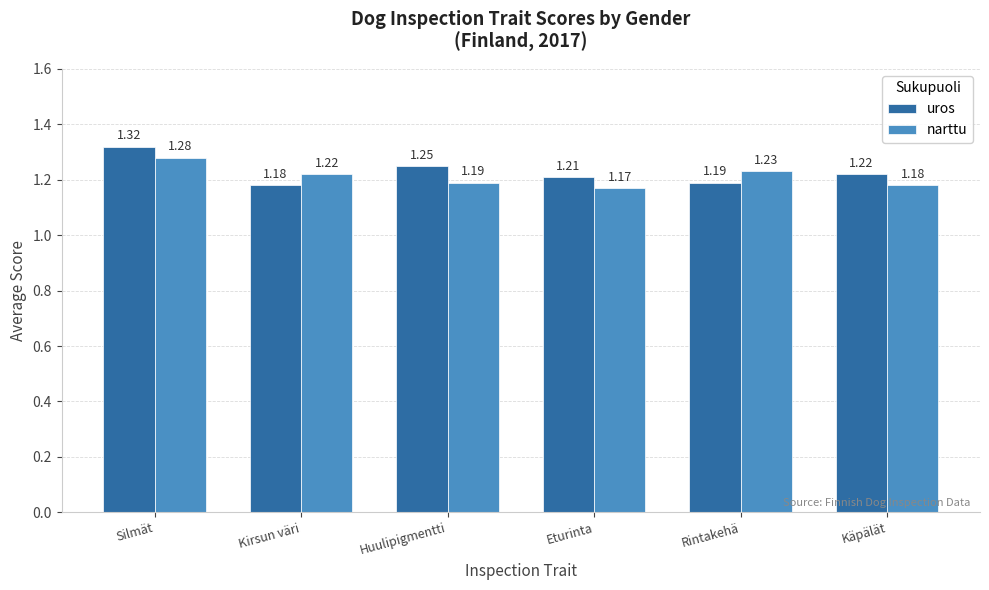

Count the number of categories in the chart.

6